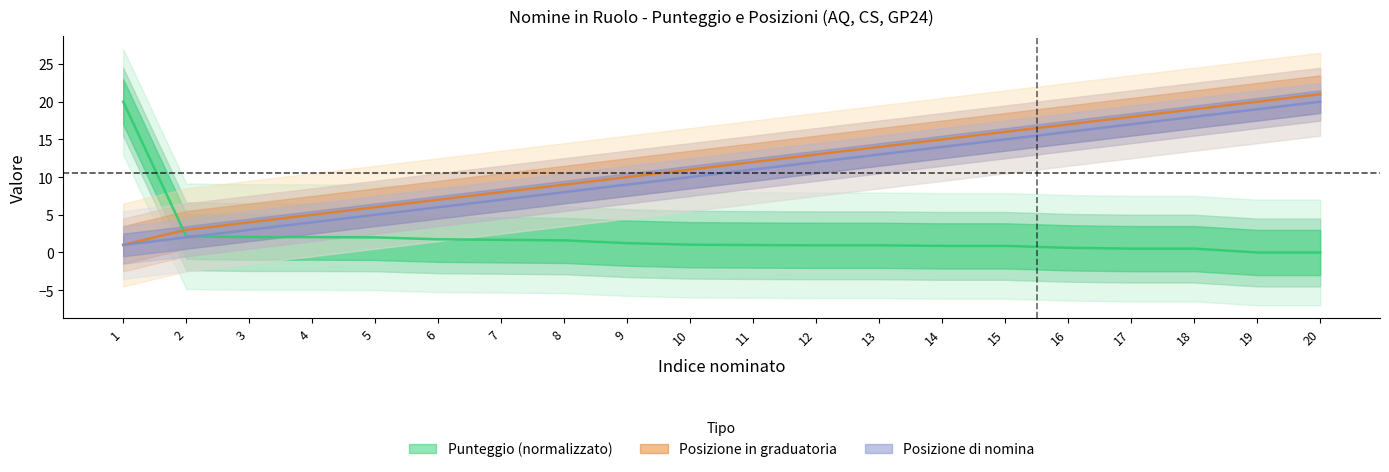

What is the approximate value of Punteggio at 10?

1.0